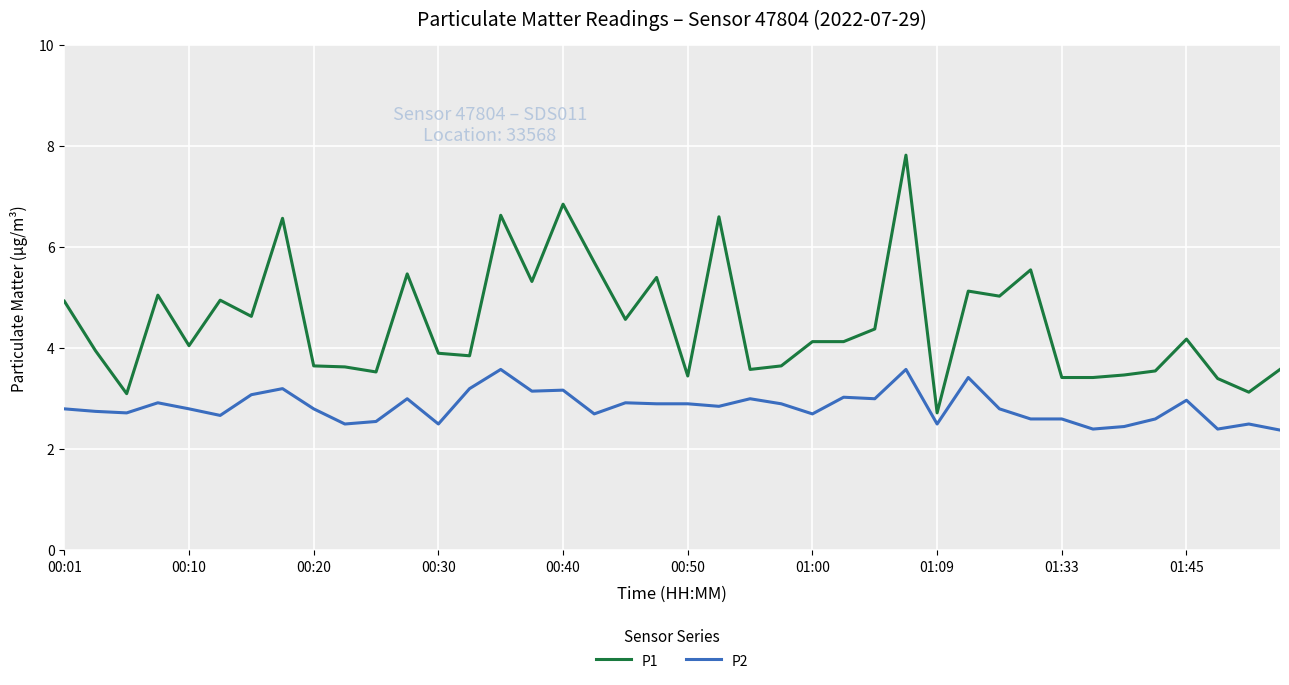

True or false: P1 and P2 intersect in this chart.

False